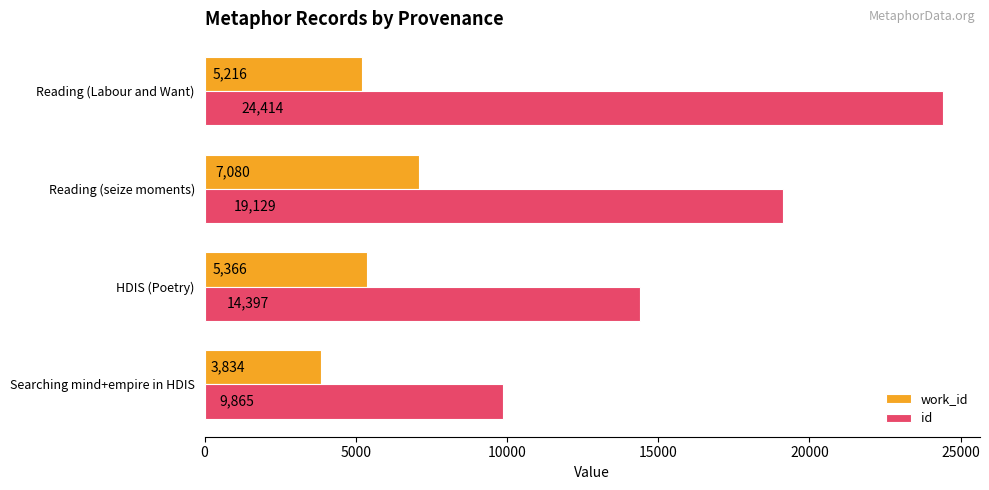

Which category has the lowest value in the id series?

Searching mind+empire in HDIS